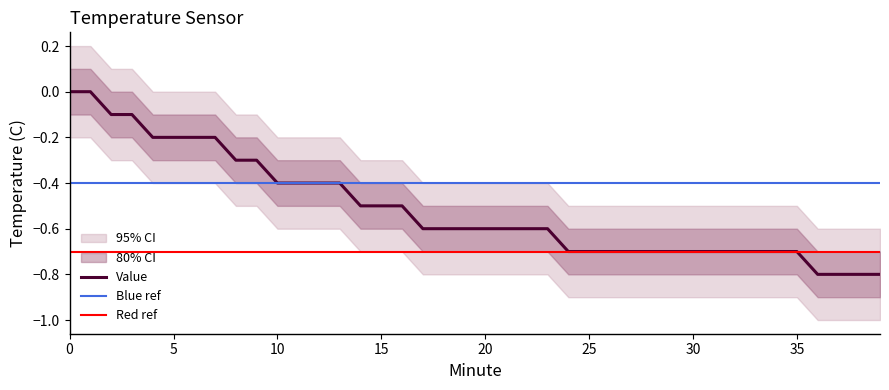

What is the difference between the Value values at 27 and 11?

0.3